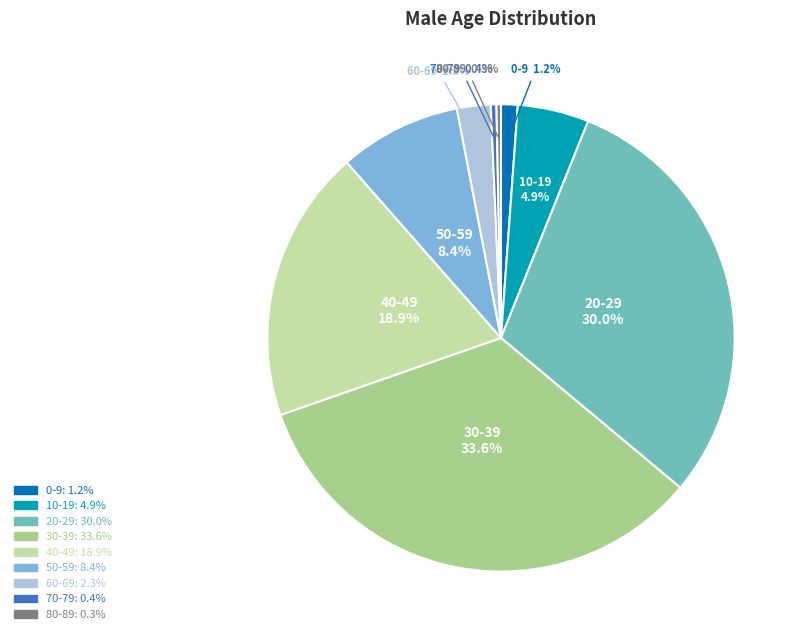

Count the number of slices in the pie.

9